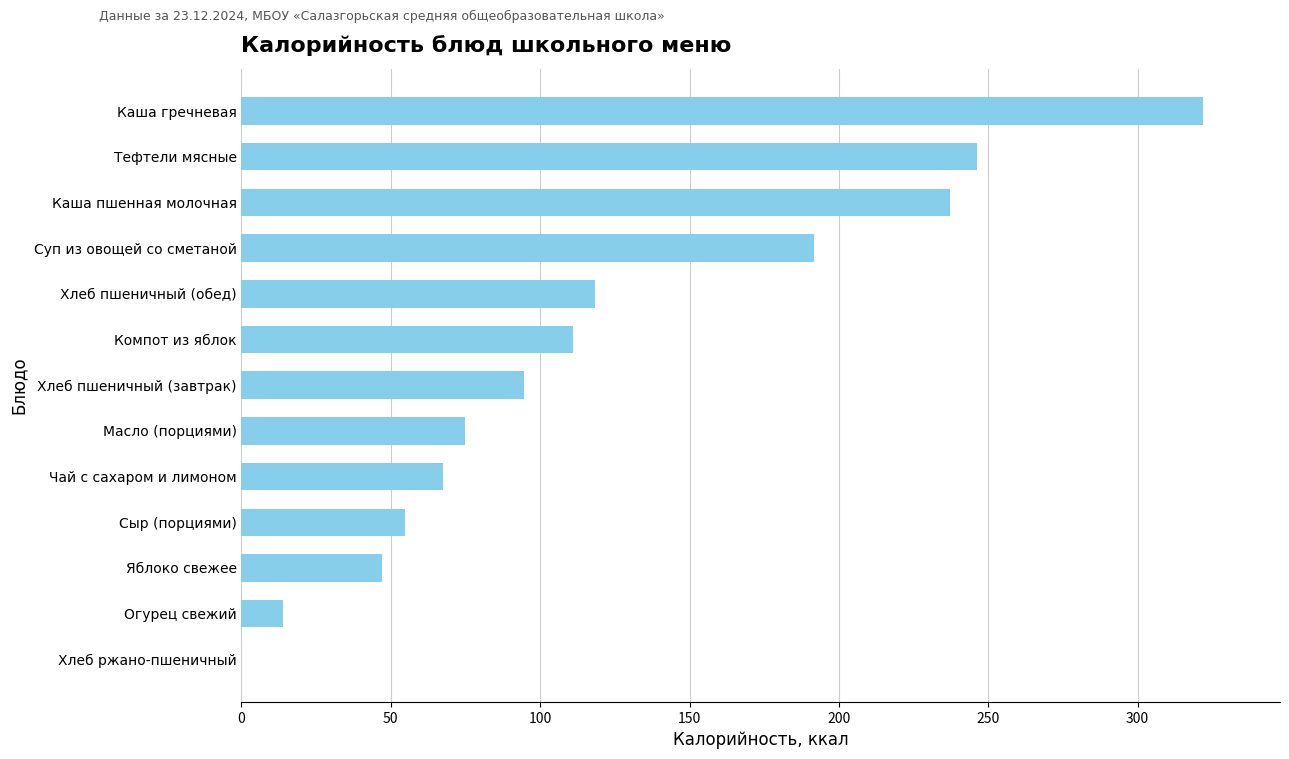

Reading top to bottom, what are all the values shown in this chart?

Каша гречневая=321.9	Тефтели мясные=246.2	Каша пшенная молочная=237.2	Суп из овощей со сметаной=191.8	Хлеб пшеничный (обед)=118.4	Компот из яблок=111.1	Хлеб пшеничный (завтрак)=94.7	Масло (порциями)=75.0	Чай с сахаром и лимоном=67.6	Сыр (порциями)=54.6	Яблоко свежее=47.0	Огурец свежий=14.0	Хлеб ржано-пшеничный=0.0